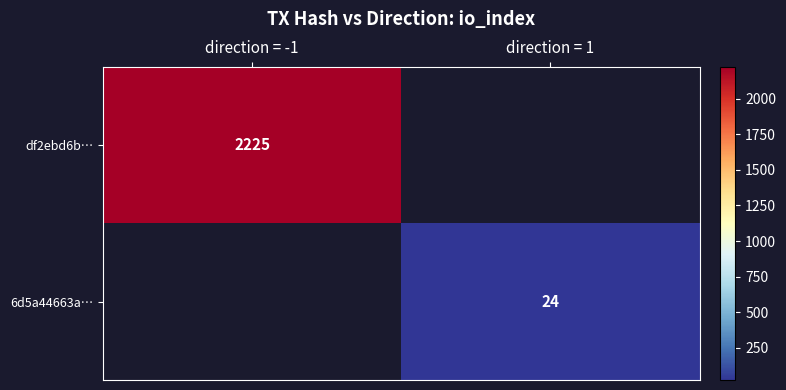

True or false: df2ebd6b… has a value of 2225 at direction = -1.

True